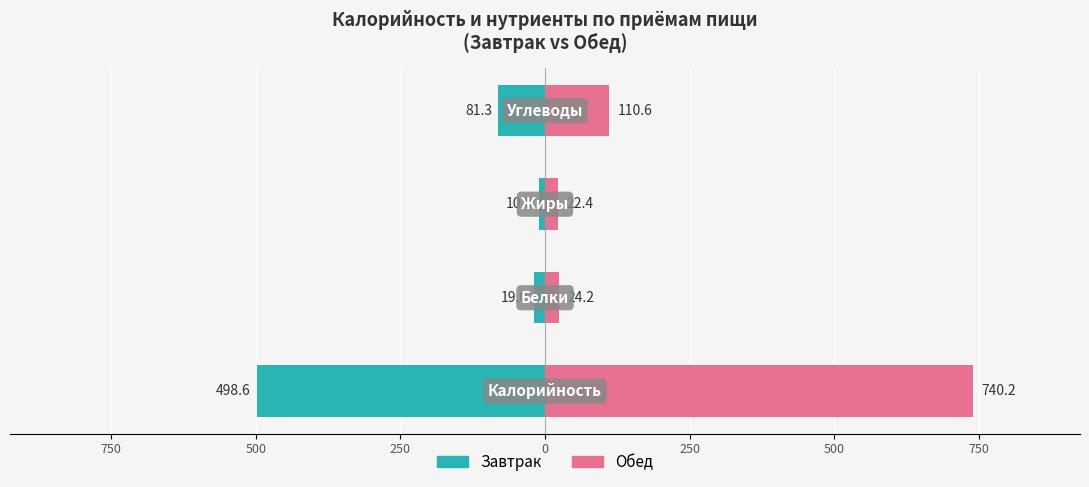

Reading left to right, list all the values displayed in this chart.

Завтрак: -498.6	-19.0	-10.8	-81.3
Обед: 740.2	24.2	22.4	110.6